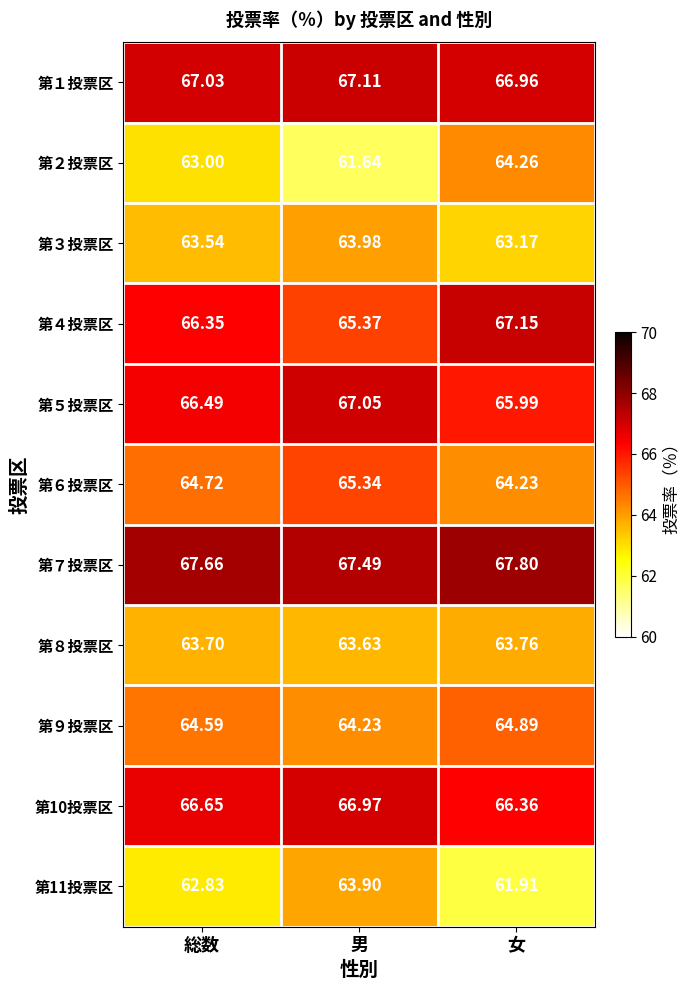

Between 総数 and 女, which series saw the biggest shift?

第２投票区